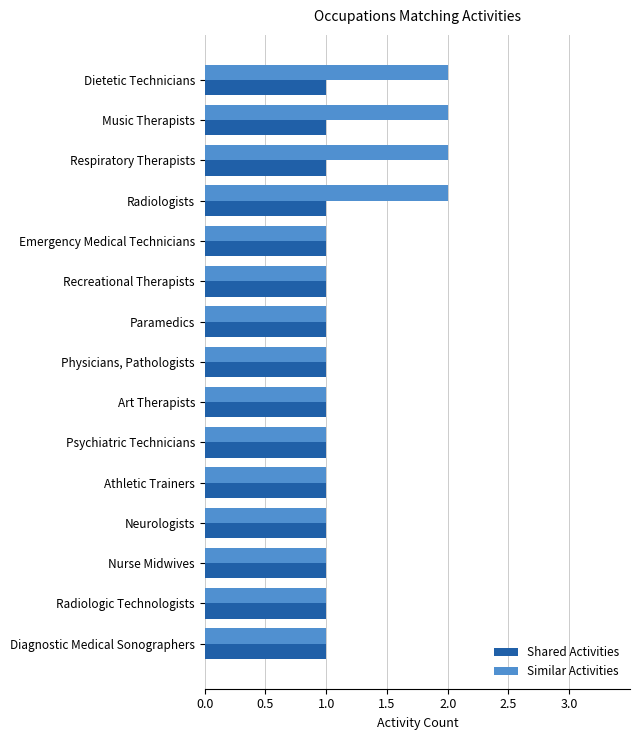

List the series in order of their overall mean, highest first.

Similar Activities, Shared Activities